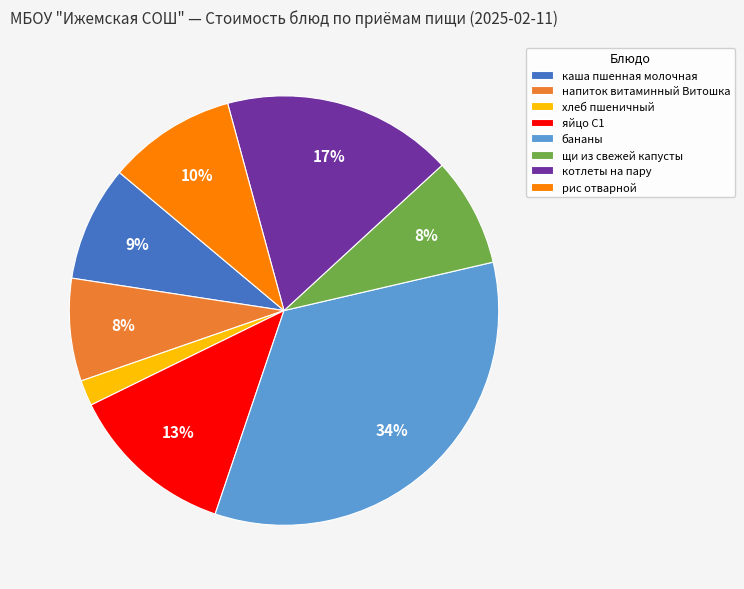

Count the number of slices in the pie.

8